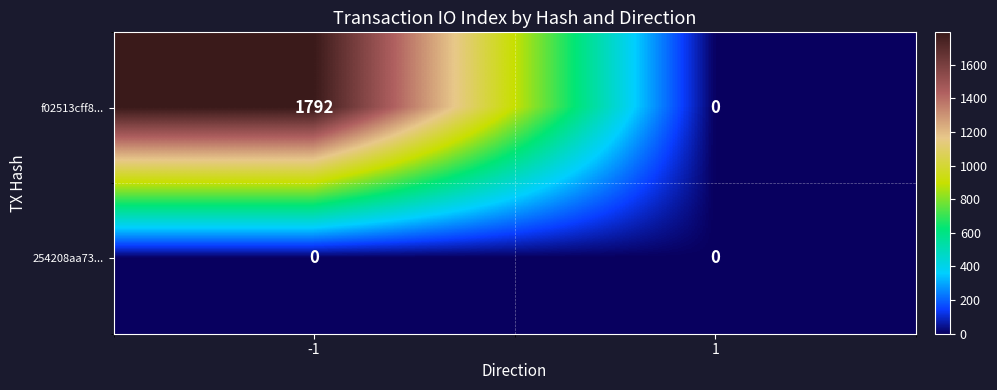

Between -1 and 1, which series saw the biggest shift?

f02513cff8...